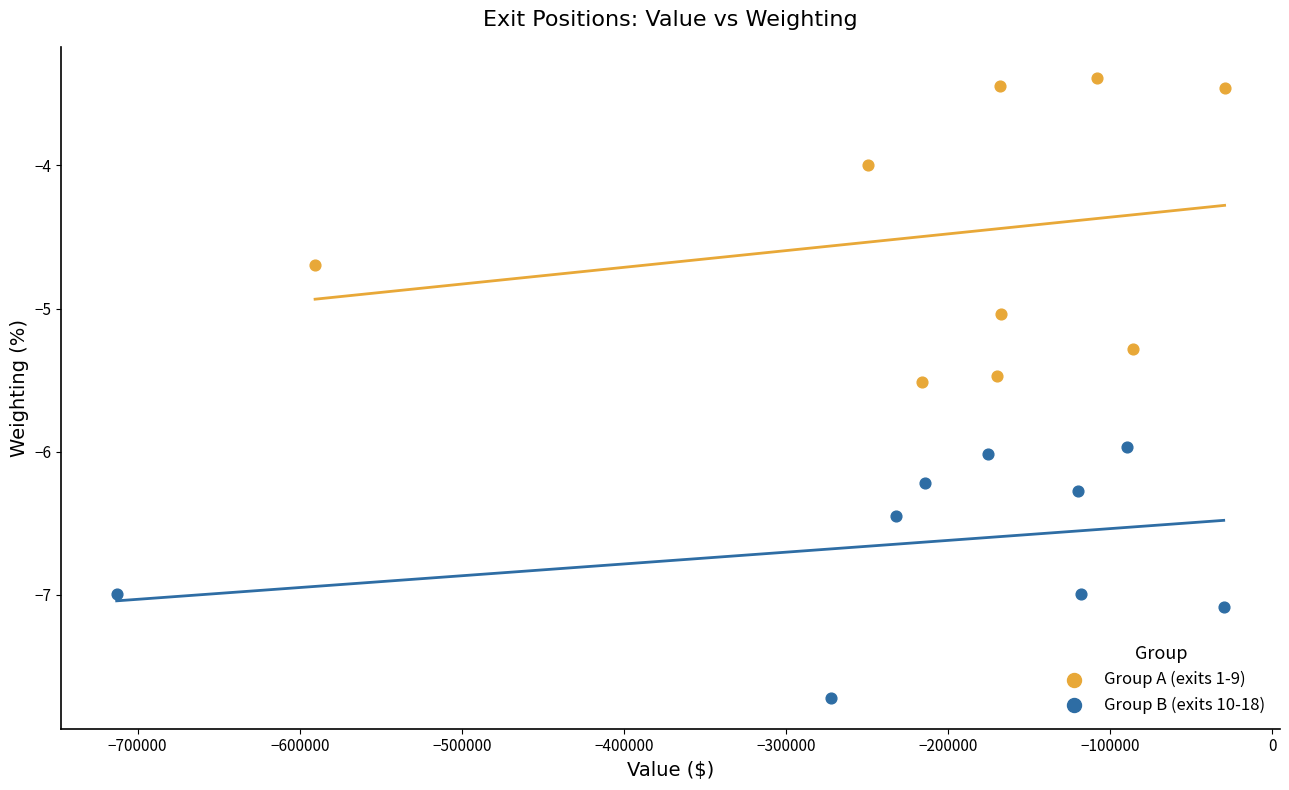

Which series contains the highest Y value?

Group A (exits 1-9)